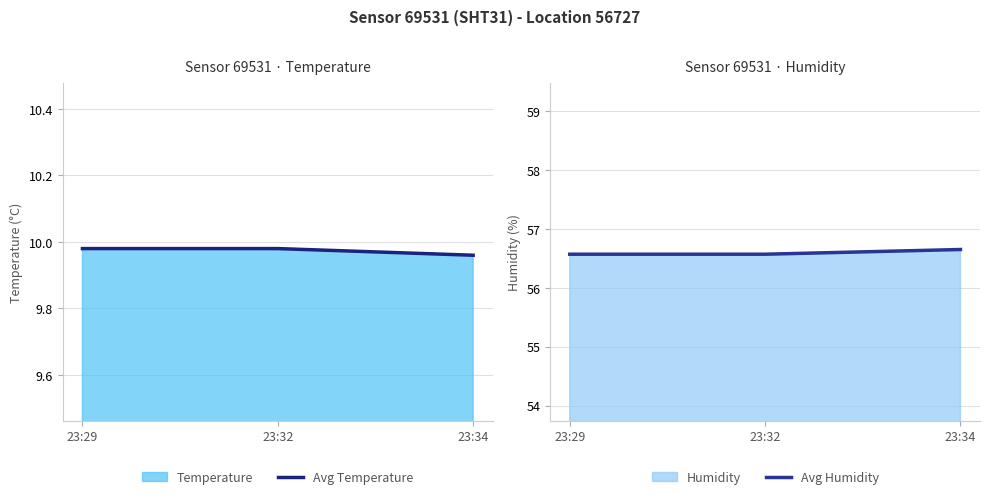

What is the average value of the Avg Humidity series?

56.6